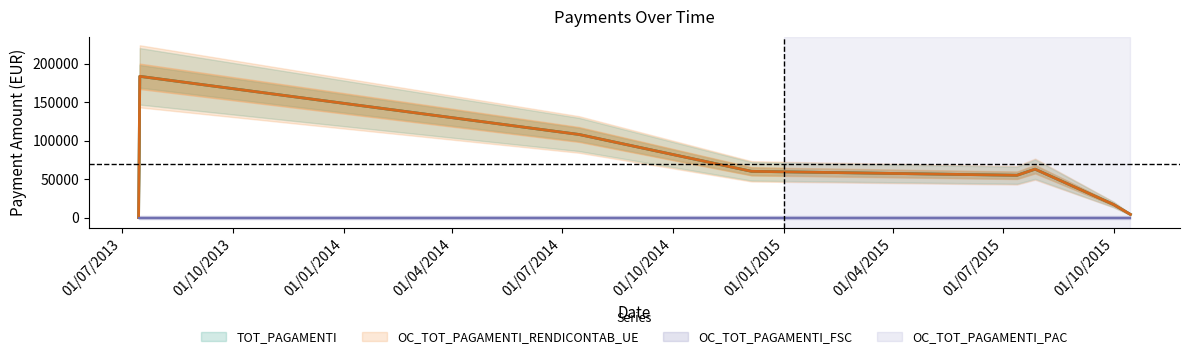

How many lines are shown in the chart?

2